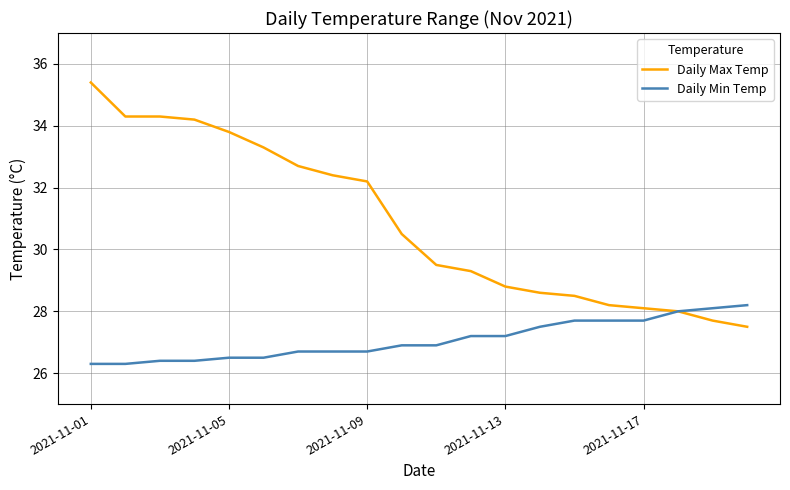

Which series has the largest range (max minus min)?

Daily Max Temp